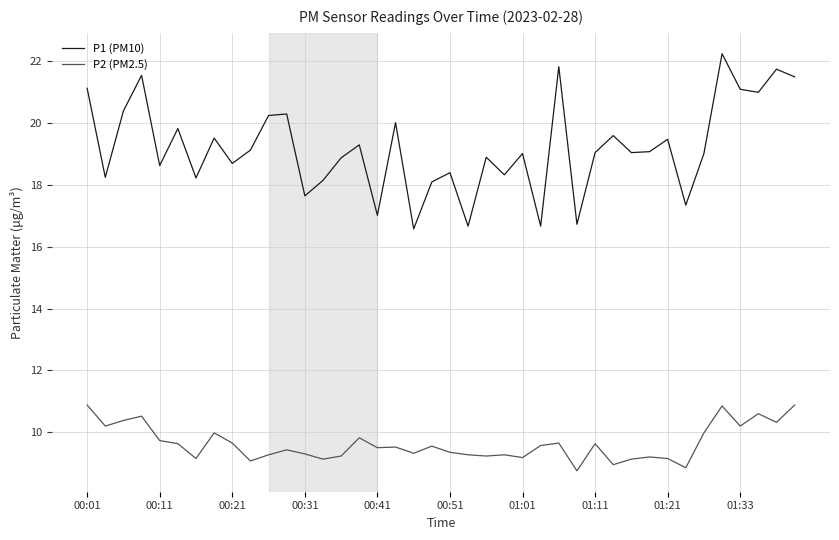

What is the maximum value for P2 (PM2.5)?

10.9